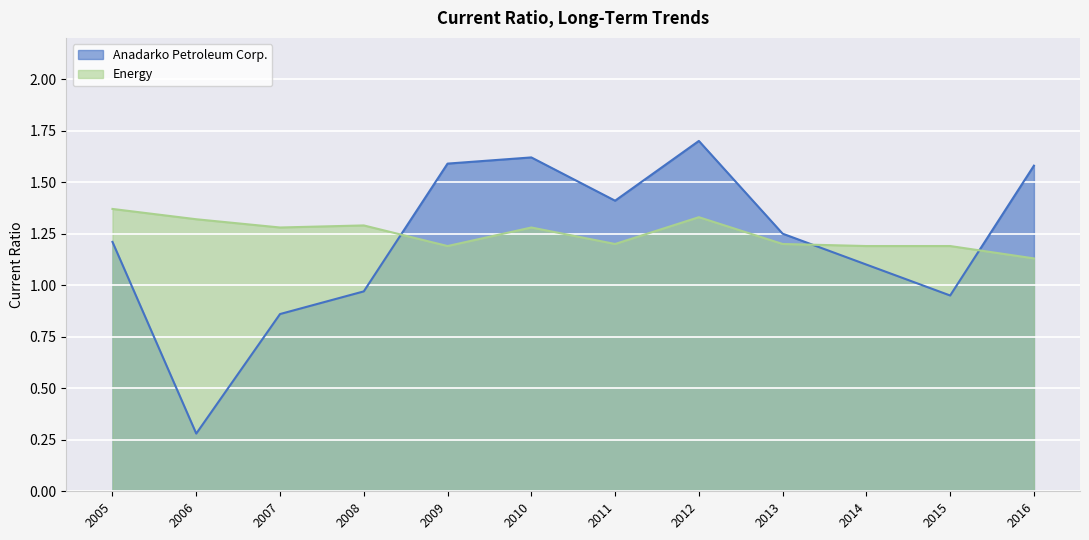

Is it true that Energy equals 1.2 at 2013?

True